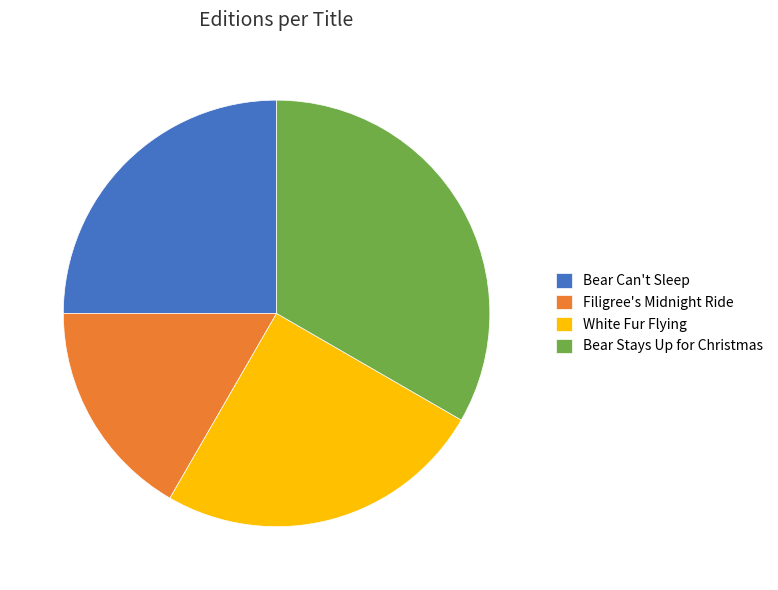

True or false: Bear Stays Up for Christmas accounts for 33% of the total.

True